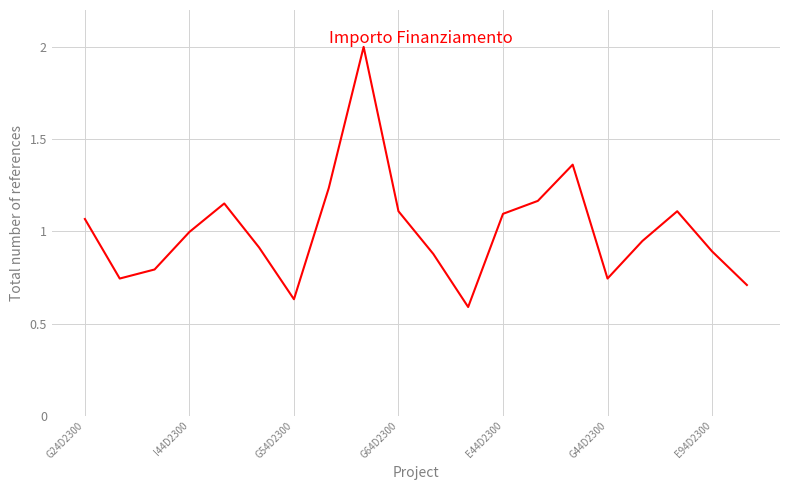

What is the greatest value displayed?

2.0